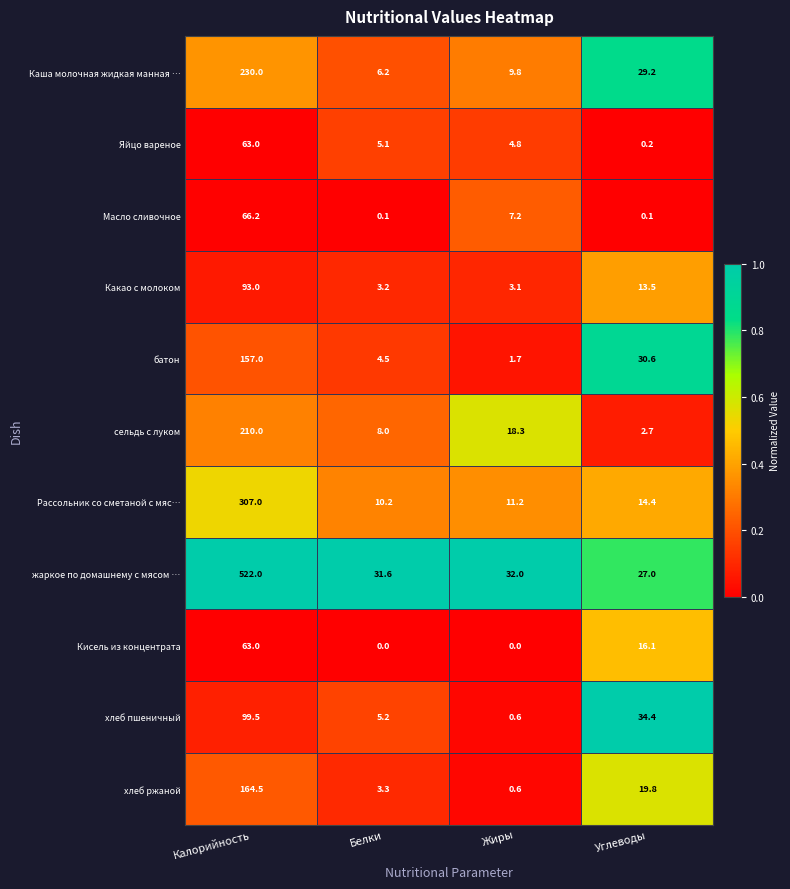

What is the total value across all series at Углеводы?

188.0